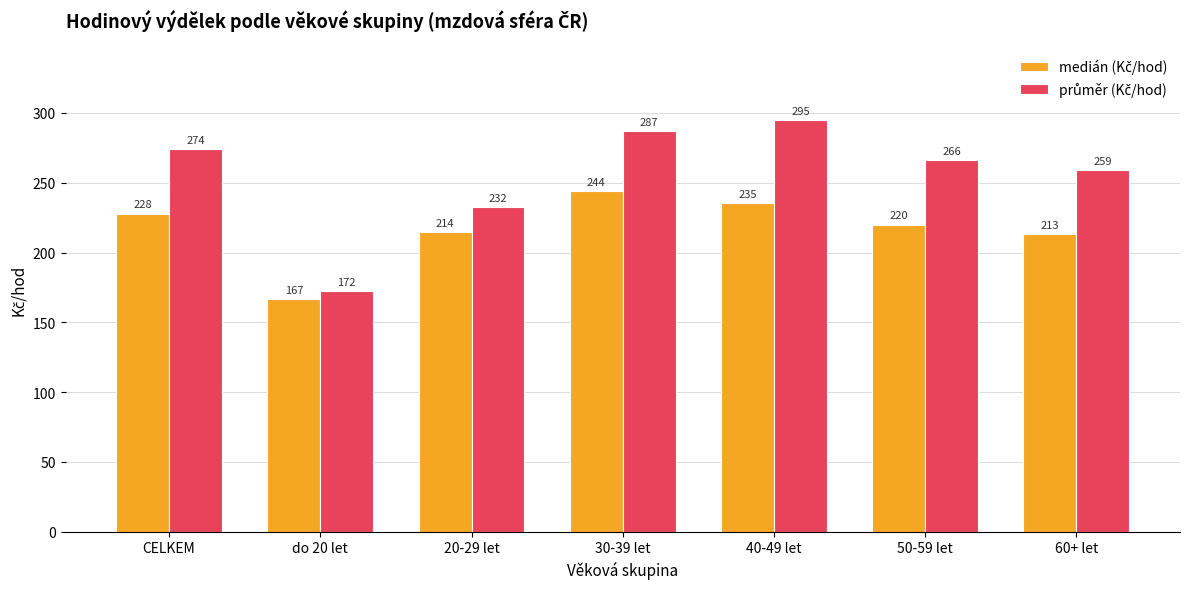

At which category is the sum across all series the highest?

30-39 let